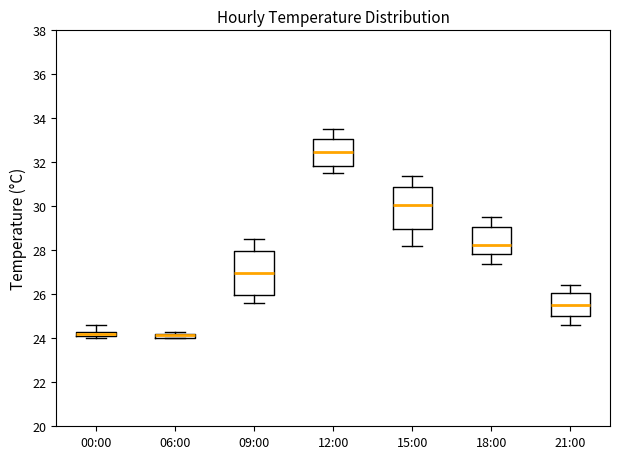

Where does the upper whisker of the box for 18:00 end on the y-axis? The values are not printed on the chart, so give them approximately, as read against the axis.

29.6